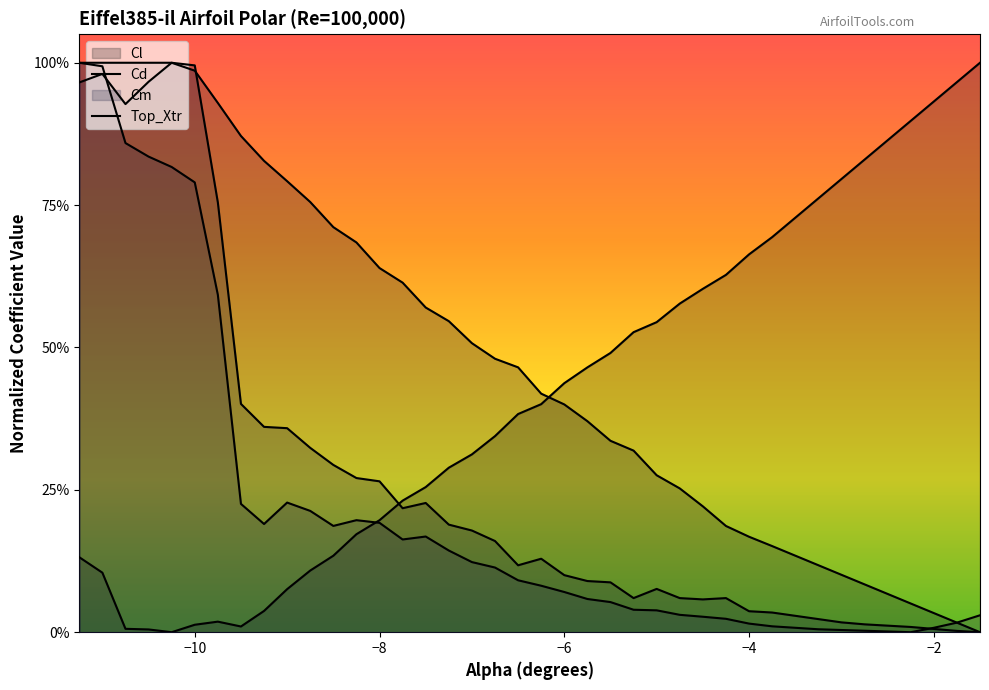

Where is Cl nearest to the value 0?

-10.25